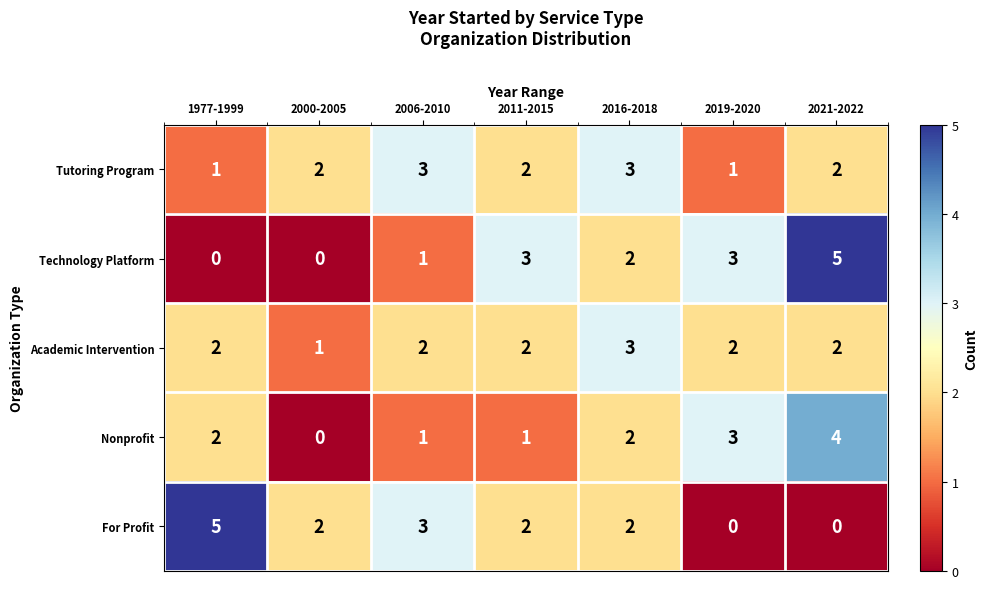

What is the highest value of the Nonprofit series?

4